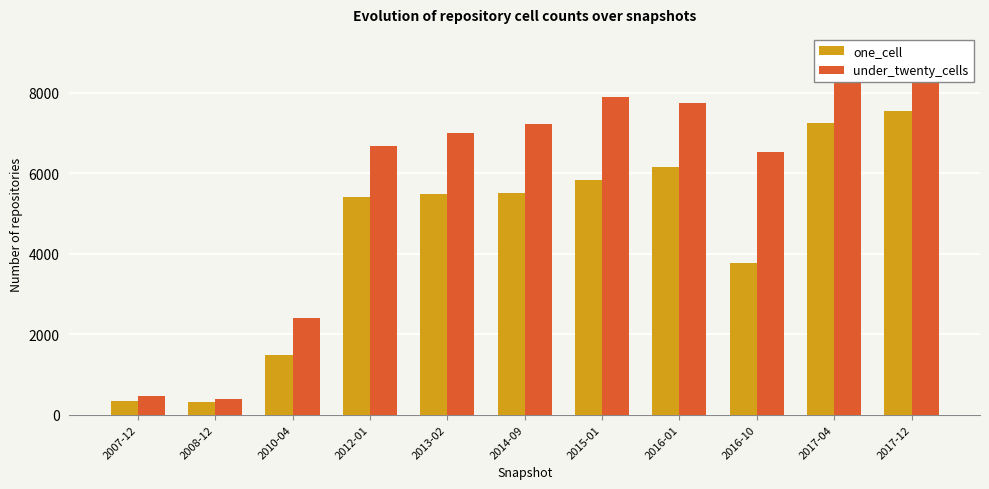

How many bars are there in each group?

2